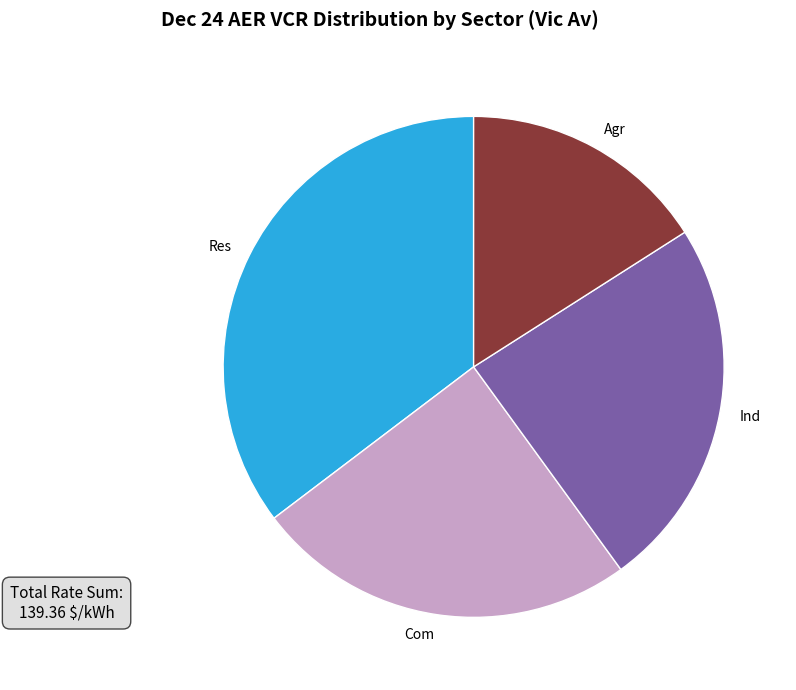

Which has a higher value, Ind or Agr?

Ind